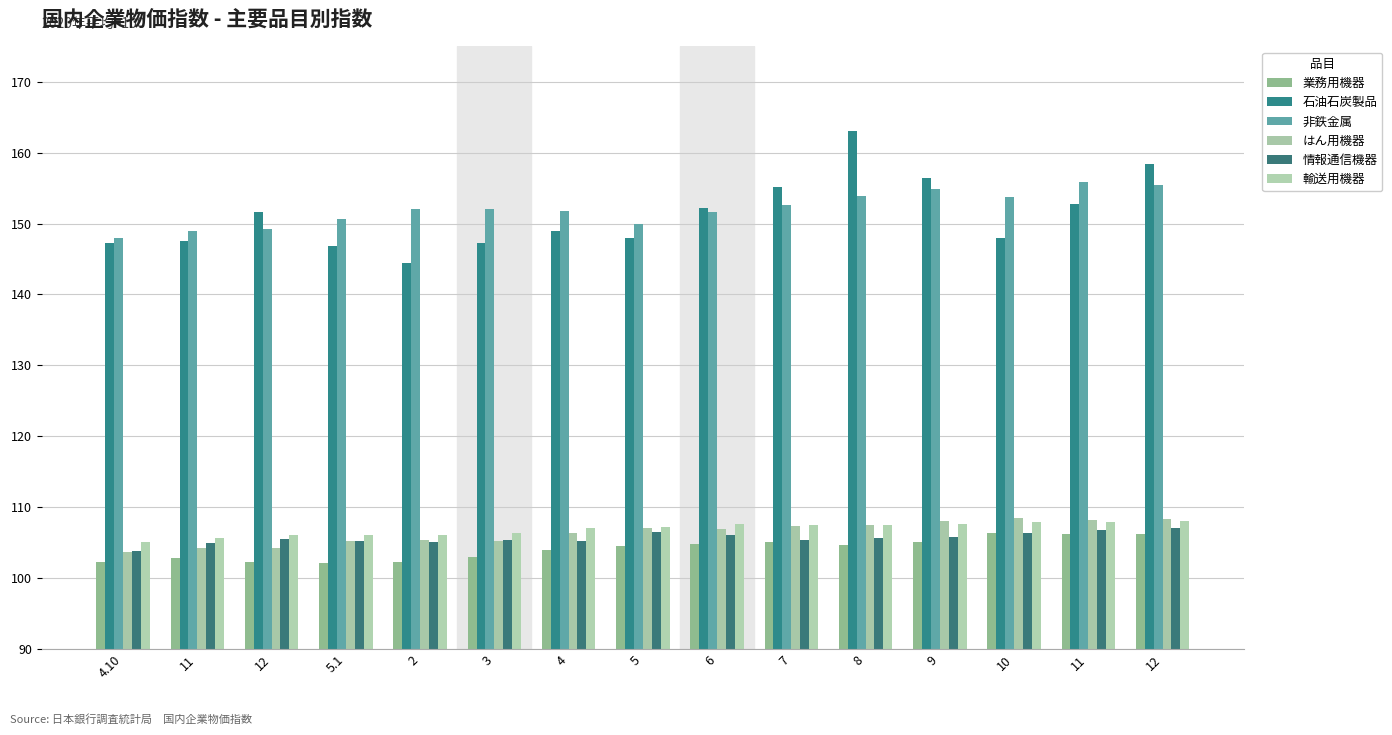

What is the total value across all series at 8?

742.1